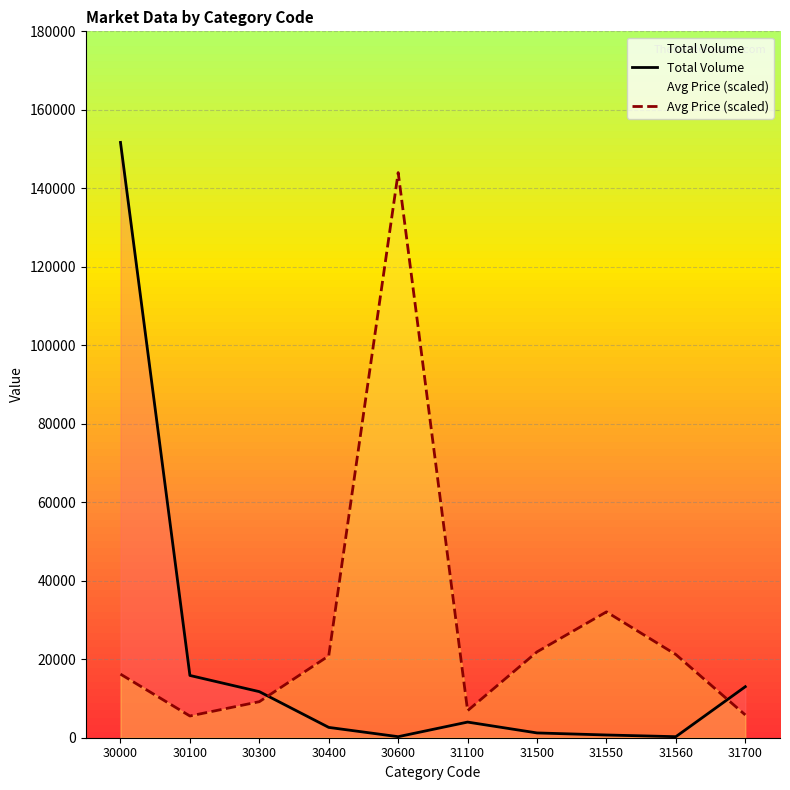

What is the sum of the Avg Price (scaled) values at 31550 and 30000?

48270.0